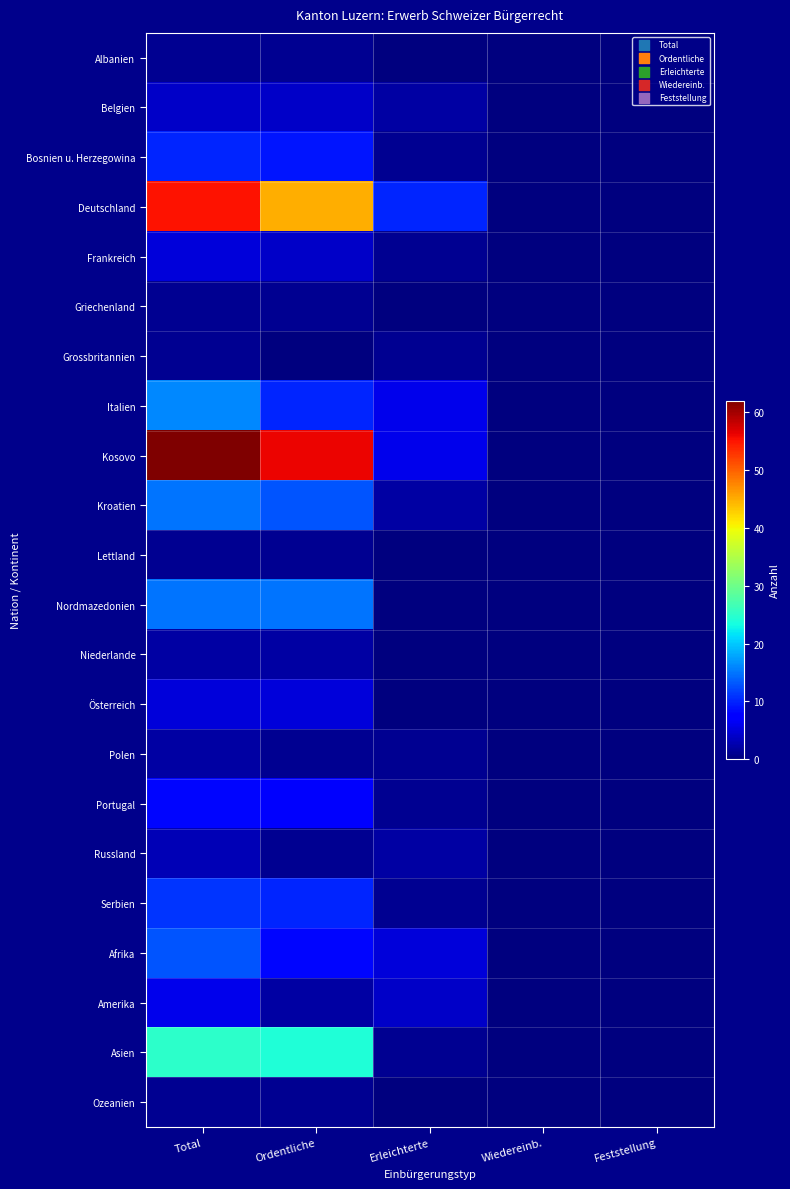

What is the spread (max minus min) of values at Erleichterte?

10